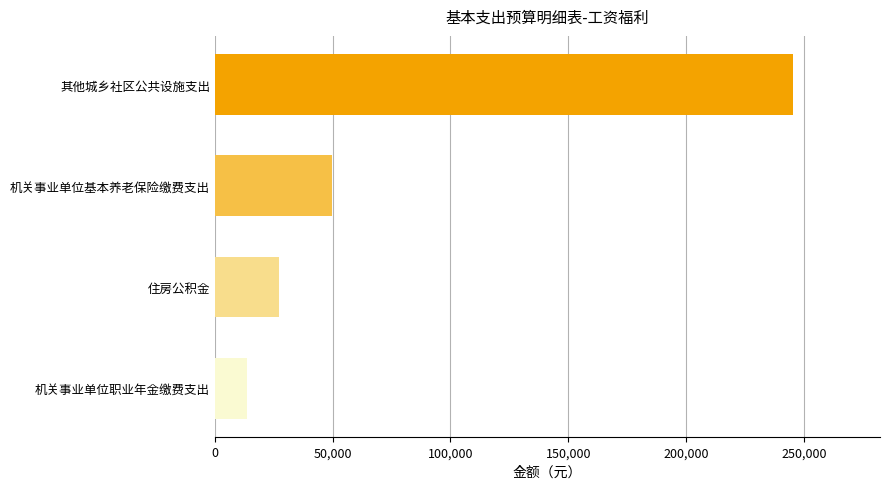

Rank the categories by value from lowest to highest.

机关事业单位职业年金缴费支出, 住房公积金, 机关事业单位基本养老保险缴费支出, 其他城乡社区公共设施支出